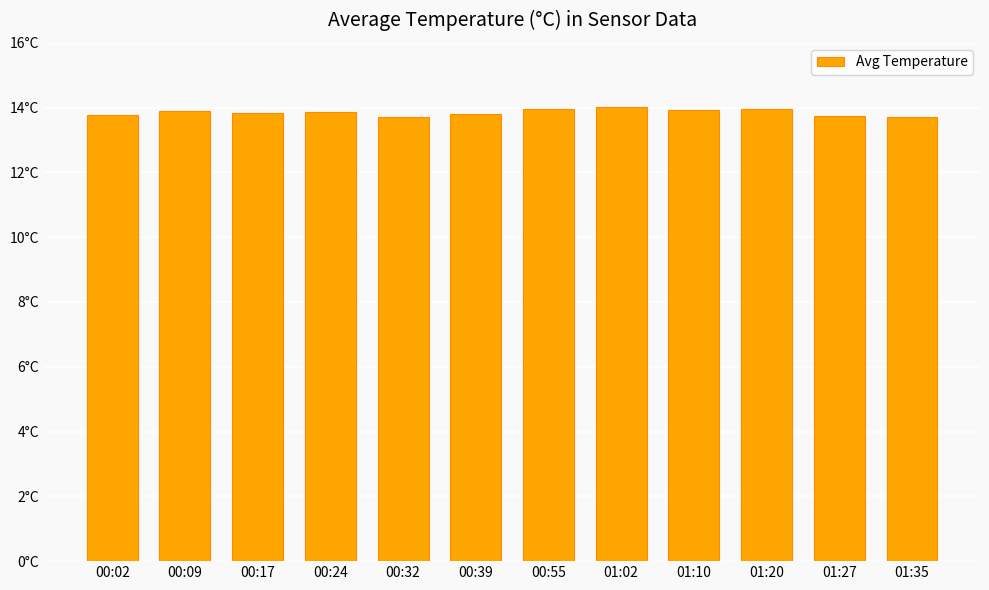

Does the chart contain any negative values?

No